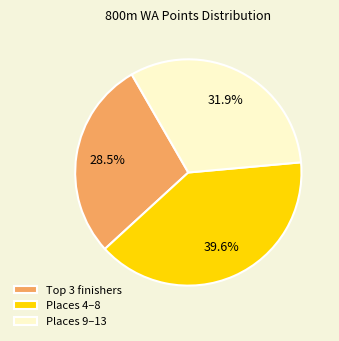

Is there a majority slice in this chart?

No